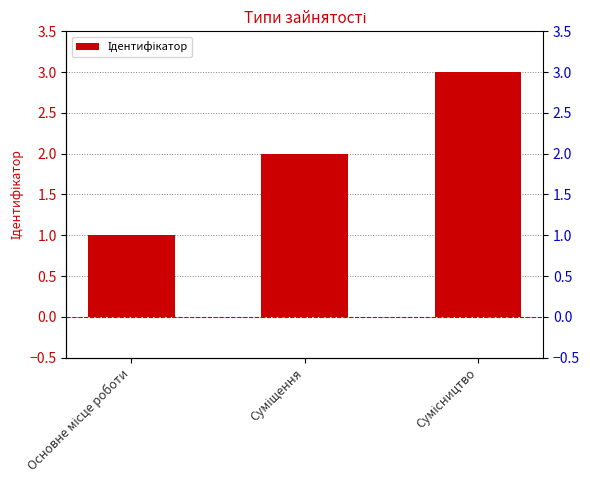

Reading right to left, transcribe all the data shown in this chart.

3	2	1